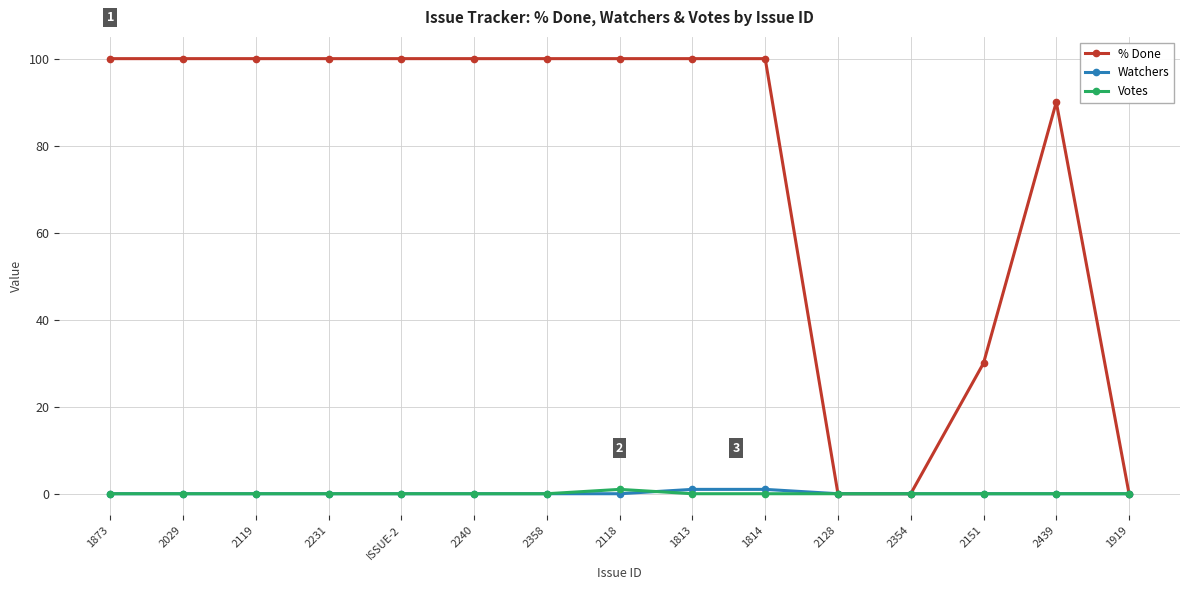

Reading left to right, extract all data points from this chart.

% Done: 100	100	100	100	100	100	100	100	100	100	0	0	30	90	0
Watchers: 0	0	0	0	0	0	0	0	1	1	0	0	0	0	0
Votes: 0	0	0	0	0	0	0	1	0	0	0	0	0	0	0